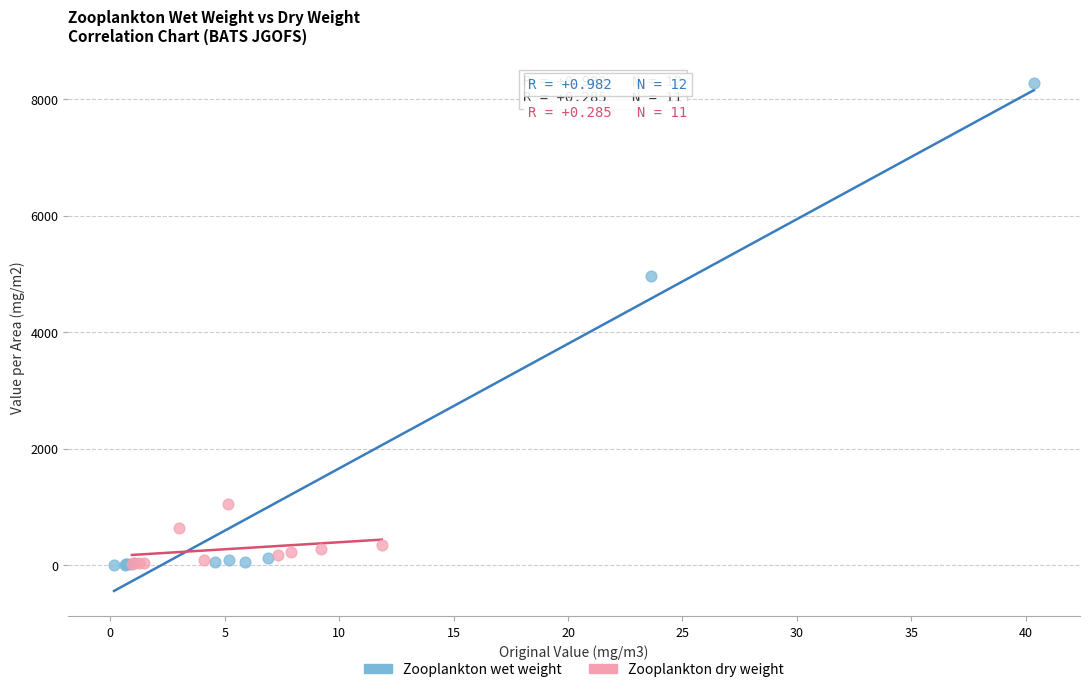

Which series has the widest spread of Y values?

Zooplankton wet weight